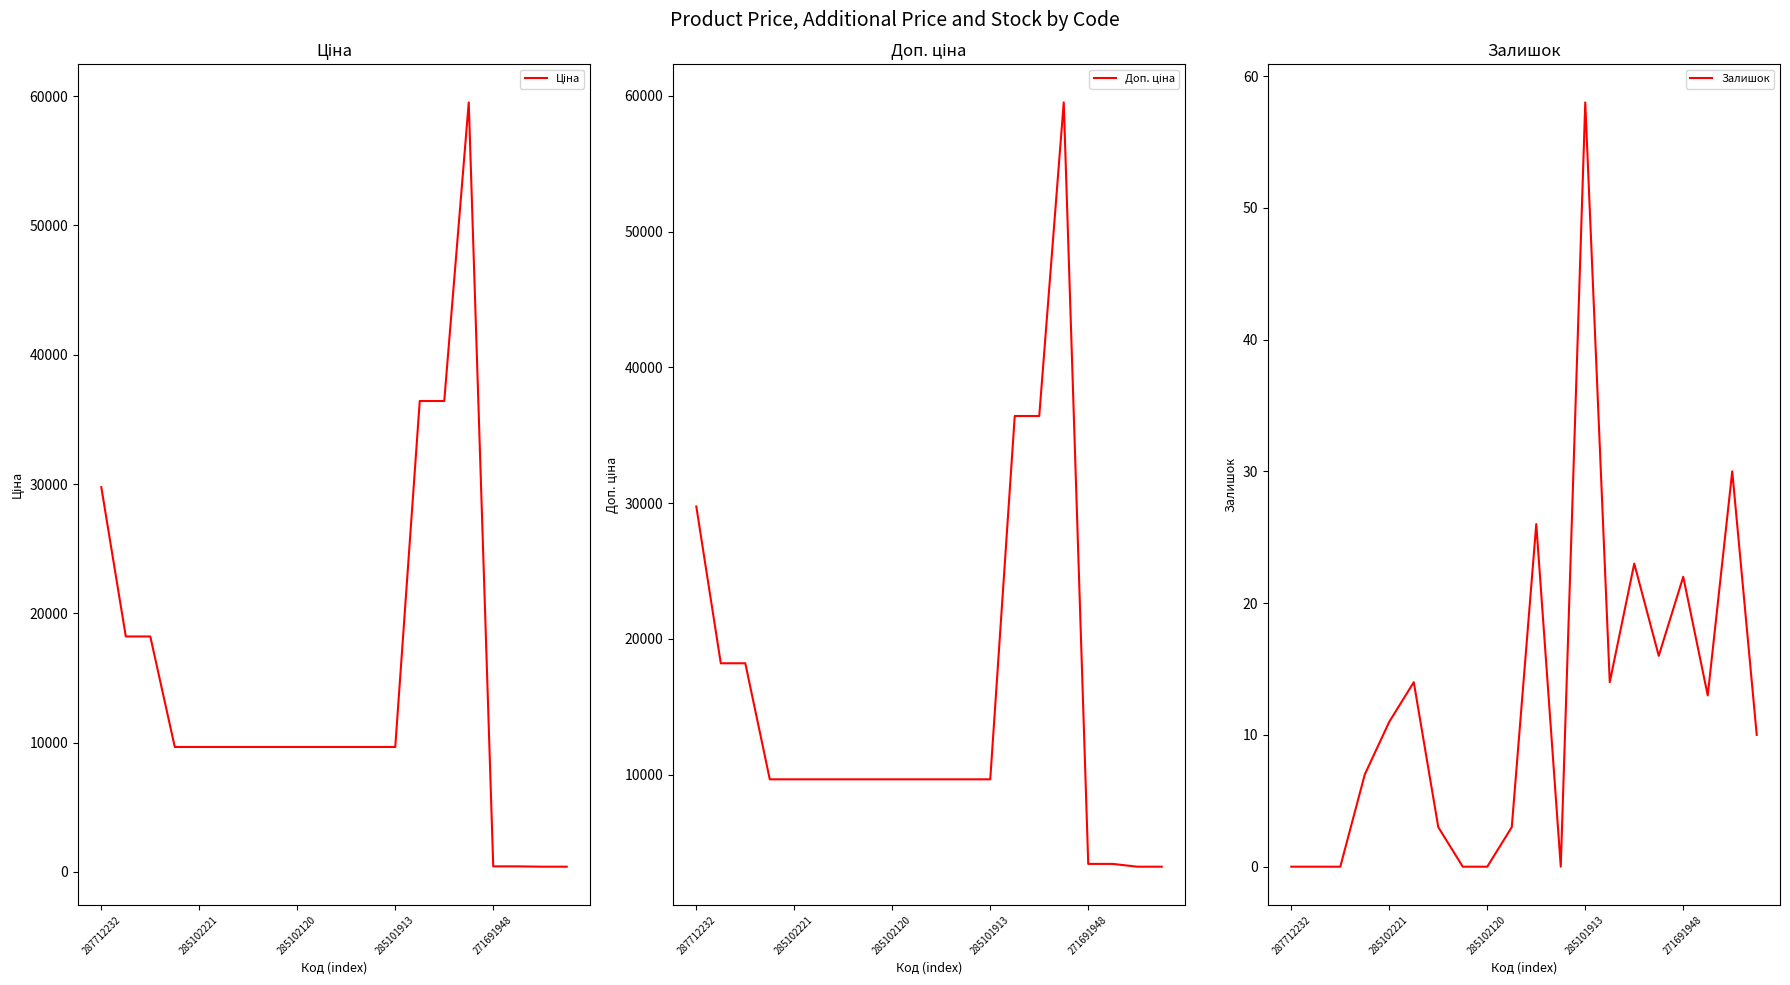

Which series has the widest spread of values?

Ціна